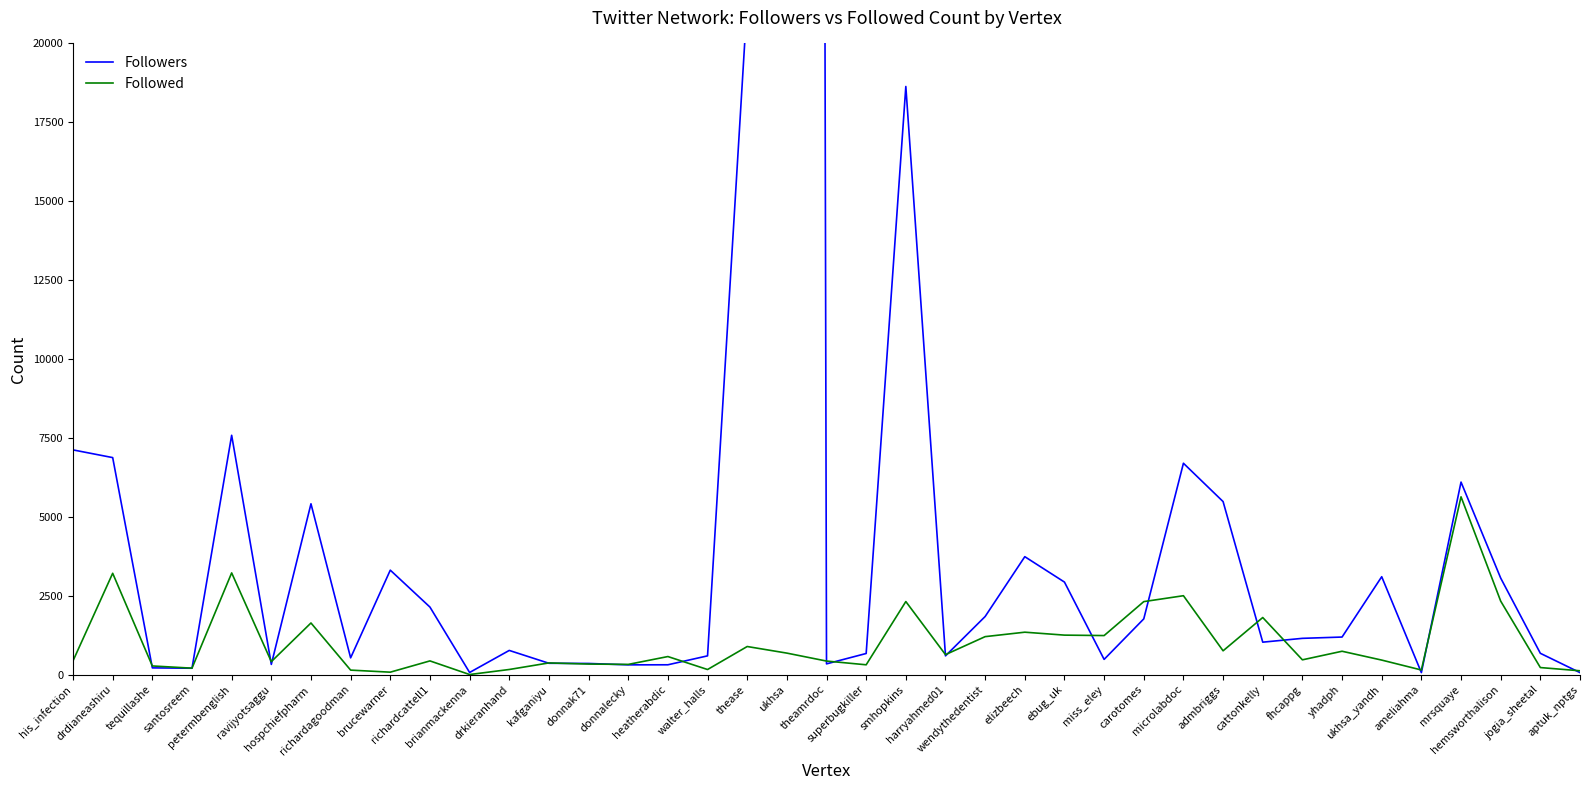

At carotomes, list the series in order from smallest to largest.

Followers, Followed